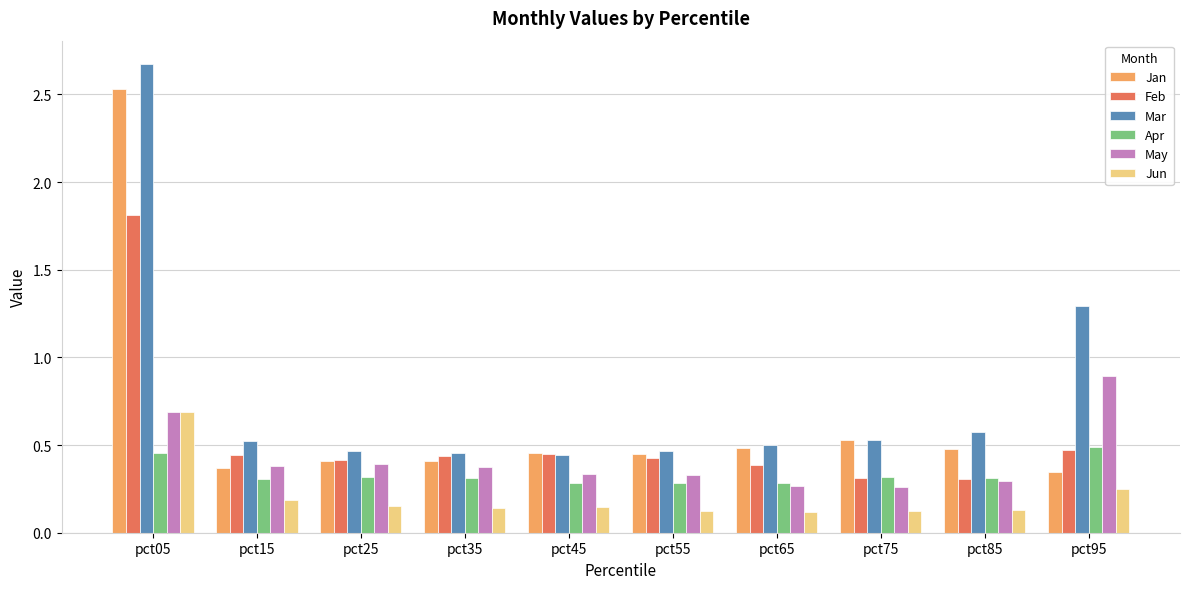

How many May values are between 0 and 1?

10